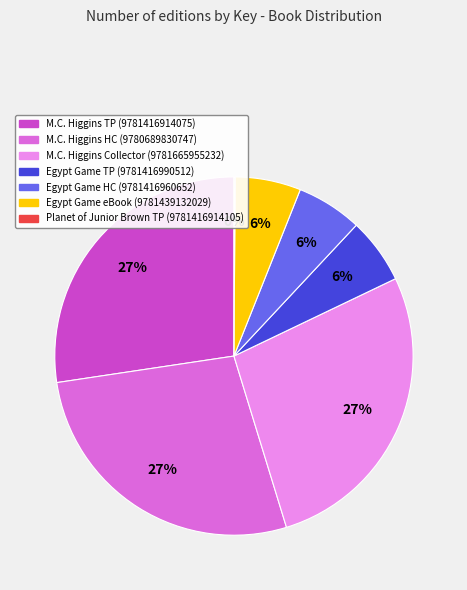

Is Egypt Game HC (9781416960652) the majority of the pie?

No